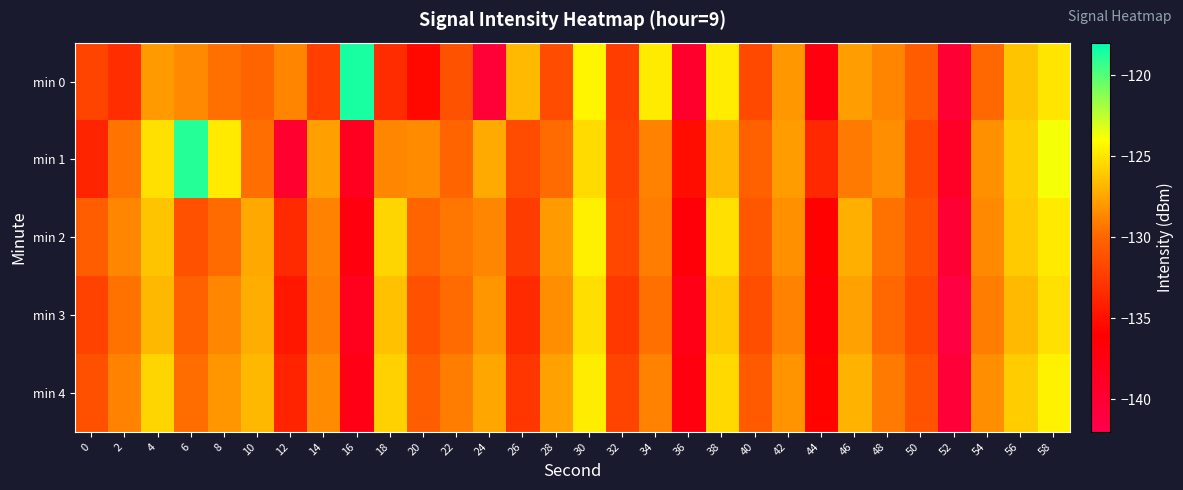

Which series has the widest spread of values?

min 0